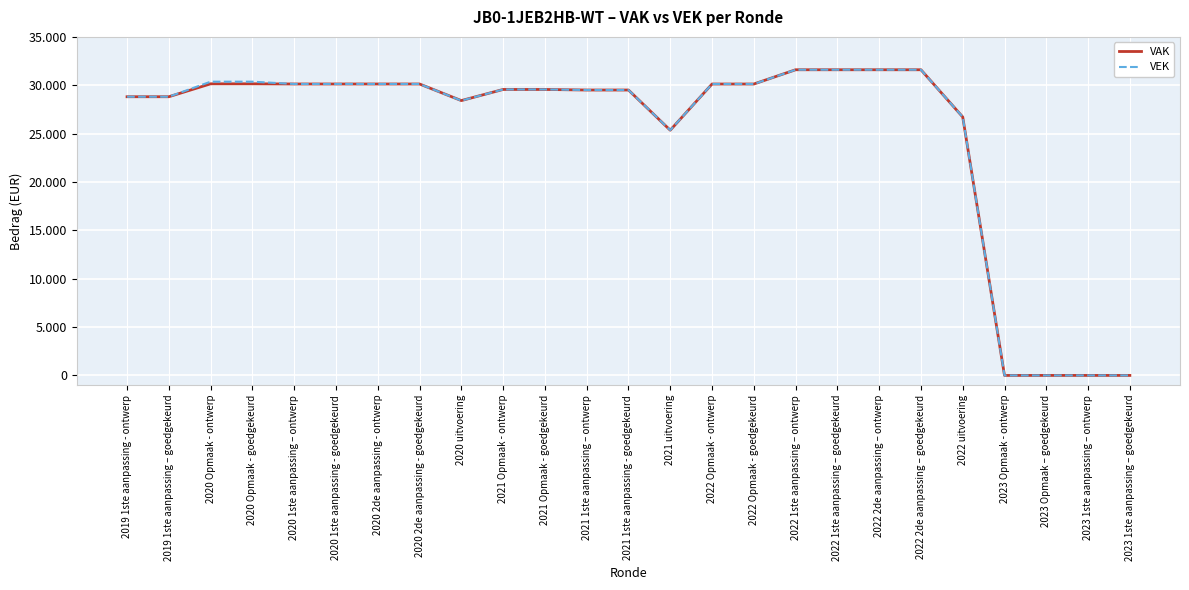

At which label does VEK reach its peak?

2022 1ste aanpassing – ontwerp